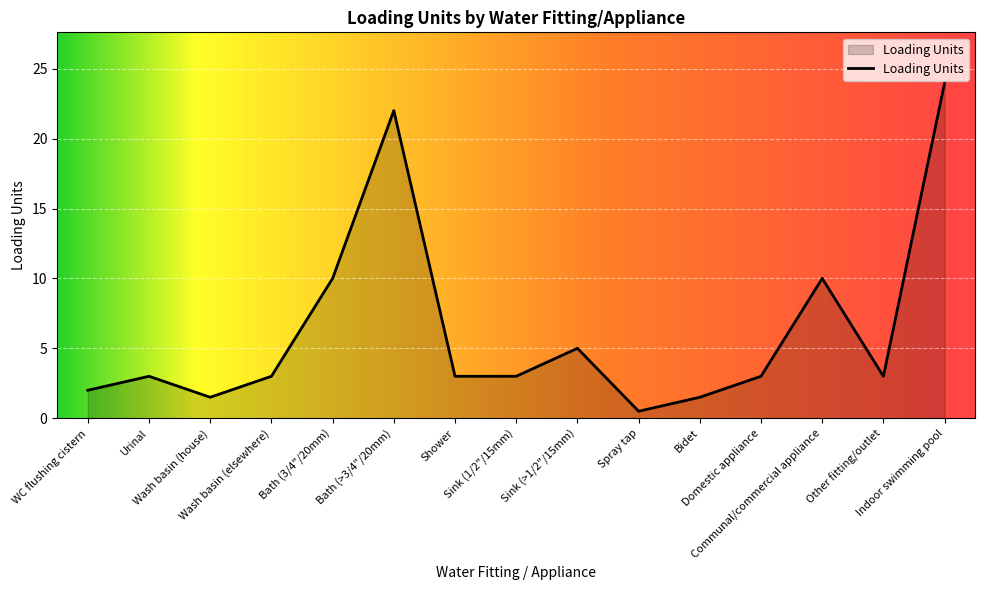

What is the maximum value shown in the chart?

24.0